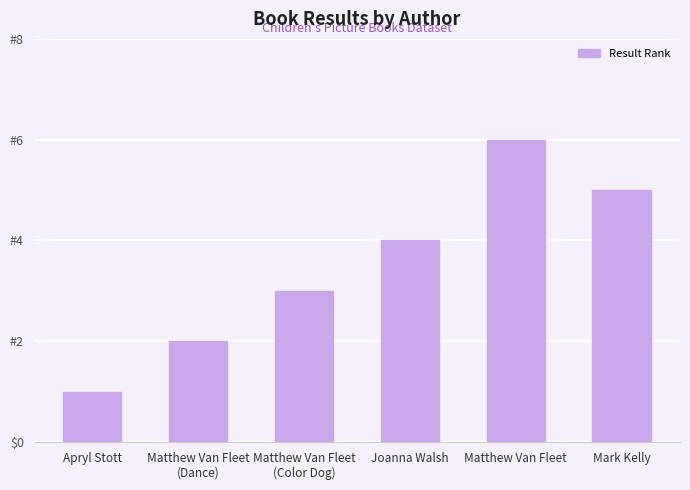

Does the chart contain any negative values?

No